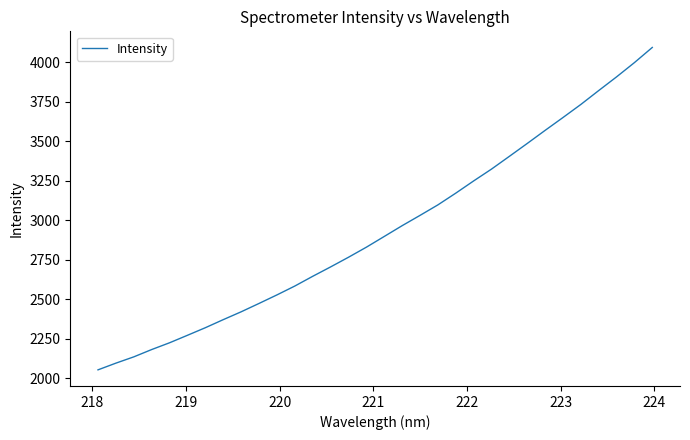

What is the maximum value shown in the chart?

4094.1